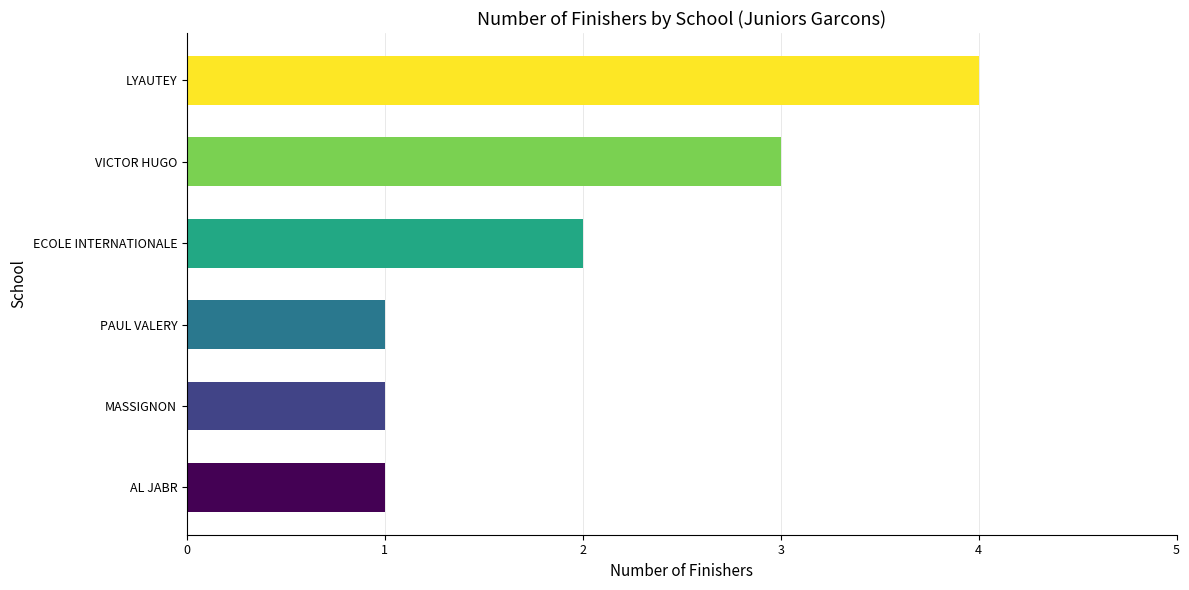

Which has a higher value, VICTOR HUGO or LYAUTEY?

LYAUTEY